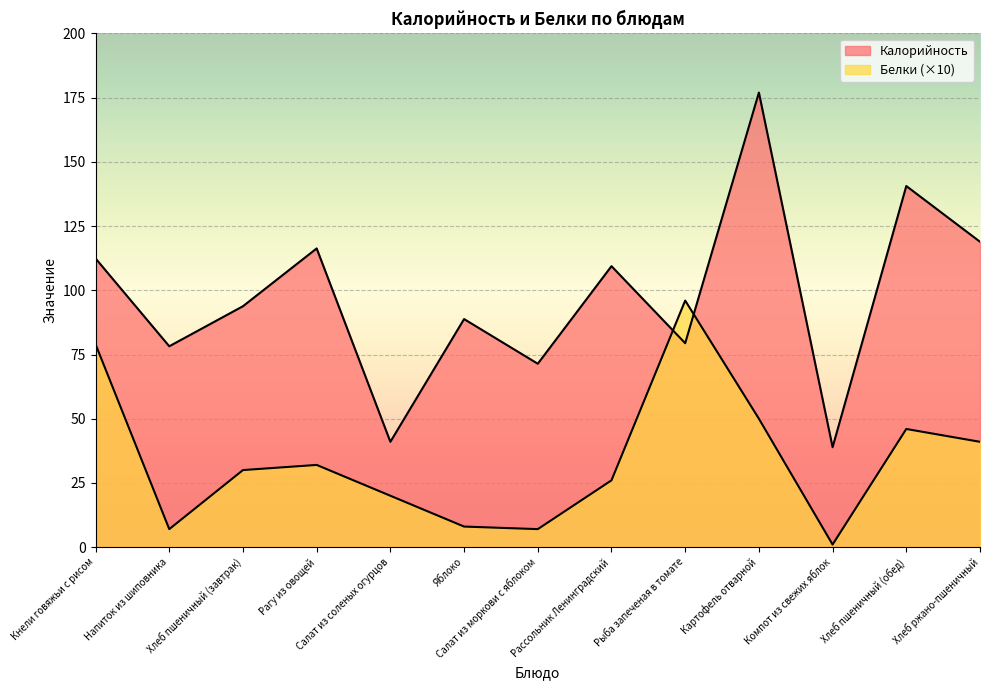

Where does the Калорийность series first go above 93?

Кнели говяжьи с рисом